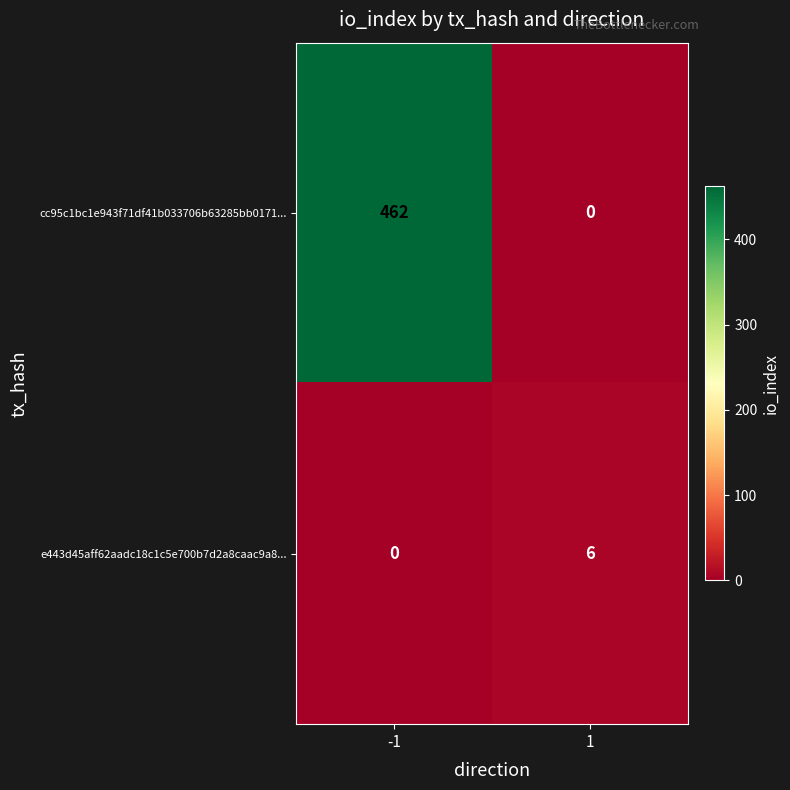

Reading left to right, transcribe all the data shown in this chart.

cc95c1bc1e943f71df41b033706b63285bb0171...: 462	0
e443d45aff62aadc18c1c5e700b7d2a8caac9a8...: 0	6